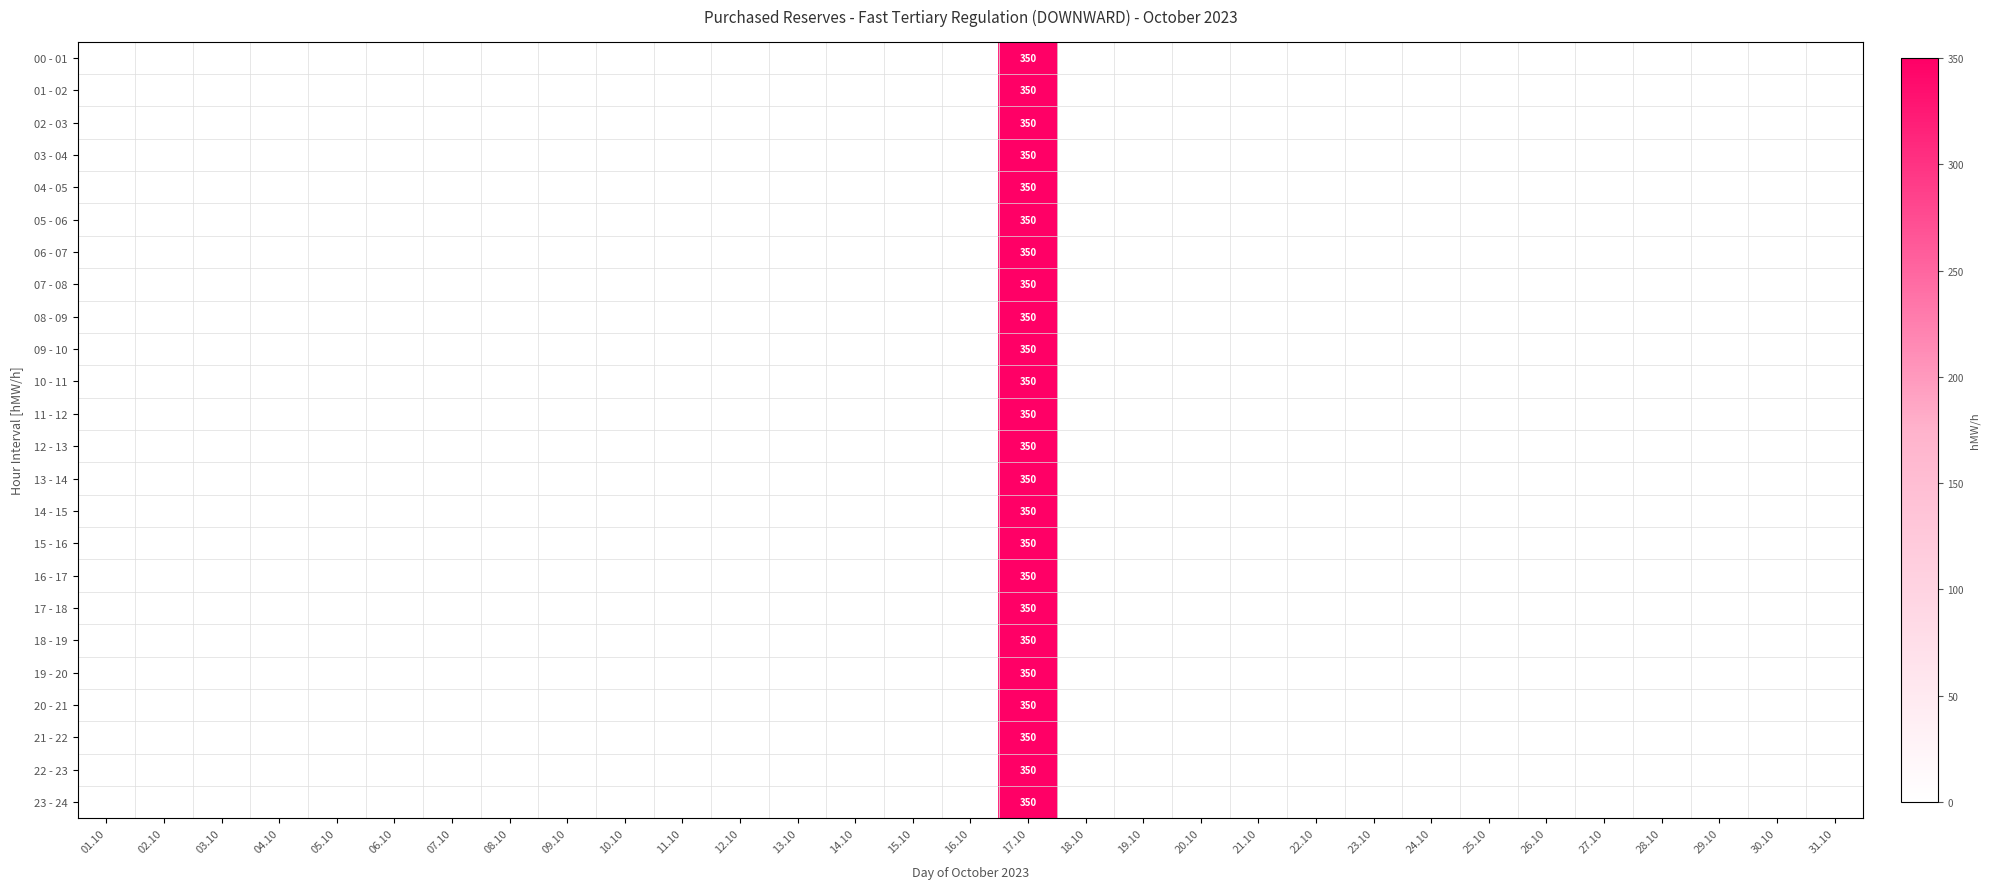

The 00 - 01 series shows 526 at 17.10. True or false?

False